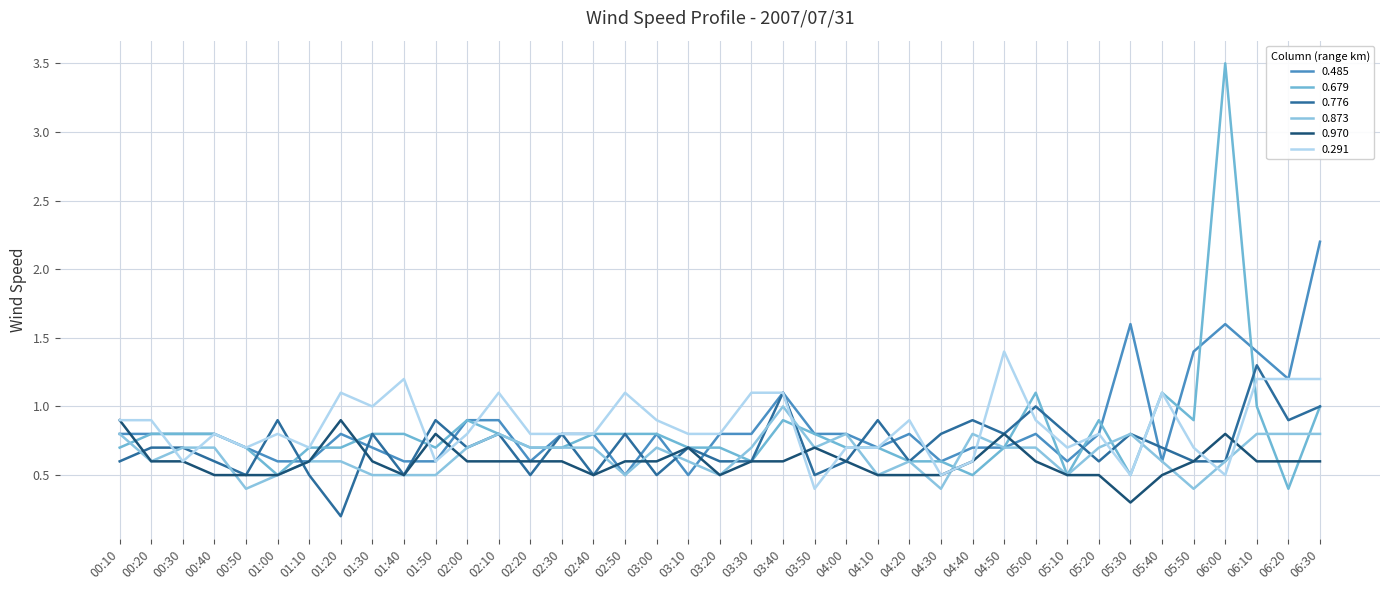

Reading left to right, list all the values displayed in this chart.

0.485: 00:10=0.8	00:20=0.8	00:30=0.8	00:40=0.8	00:50=0.7	01:00=0.6	01:10=0.6	01:20=0.8	01:30=0.7	01:40=0.6	01:50=0.6	02:00=0.9	02:10=0.9	02:20=0.6	02:30=0.8	02:40=0.8	02:50=0.5	03:00=0.8	03:10=0.5	03:20=0.8	03:30=0.8	03:40=1.1	03:50=0.8	04:00=0.8	04:10=0.7	04:20=0.8	04:30=0.6	04:40=0.7	04:50=0.7	05:00=0.8	05:10=0.6	05:20=0.8	05:30=1.6	05:40=0.6	05:50=1.4	06:00=1.6	06:10=1.4	06:20=1.2	06:30=2.2
0.679: 00:10=0.7	00:20=0.8	00:30=0.8	00:40=0.8	00:50=0.7	01:00=0.5	01:10=0.7	01:20=0.7	01:30=0.8	01:40=0.8	01:50=0.7	02:00=0.9	02:10=0.8	02:20=0.7	02:30=0.7	02:40=0.8	02:50=0.8	03:00=0.8	03:10=0.7	03:20=0.7	03:30=0.6	03:40=0.9	03:50=0.8	04:00=0.7	04:10=0.7	04:20=0.6	04:30=0.6	04:40=0.5	04:50=0.7	05:00=1.1	05:10=0.5	05:20=0.9	05:30=0.5	05:40=1.1	05:50=0.9	06:00=3.5	06:10=1.0	06:20=0.4	06:30=1.0
0.776: 00:10=0.6	00:20=0.7	00:30=0.7	00:40=0.6	00:50=0.5	01:00=0.9	01:10=0.5	01:20=0.2	01:30=0.8	01:40=0.5	01:50=0.9	02:00=0.7	02:10=0.8	02:20=0.5	02:30=0.8	02:40=0.5	02:50=0.8	03:00=0.5	03:10=0.7	03:20=0.6	03:30=0.6	03:40=1.1	03:50=0.5	04:00=0.6	04:10=0.9	04:20=0.6	04:30=0.8	04:40=0.9	04:50=0.8	05:00=1.0	05:10=0.8	05:20=0.6	05:30=0.8	05:40=0.7	05:50=0.6	06:00=0.6	06:10=1.3	06:20=0.9	06:30=1.0
0.873: 00:10=0.8	00:20=0.6	00:30=0.7	00:40=0.7	00:50=0.4	01:00=0.5	01:10=0.6	01:20=0.6	01:30=0.5	01:40=0.5	01:50=0.5	02:00=0.7	02:10=0.8	02:20=0.7	02:30=0.7	02:40=0.7	02:50=0.5	03:00=0.7	03:10=0.6	03:20=0.5	03:30=0.7	03:40=1.0	03:50=0.7	04:00=0.8	04:10=0.5	04:20=0.6	04:30=0.4	04:40=0.8	04:50=0.7	05:00=0.7	05:10=0.5	05:20=0.7	05:30=0.8	05:40=0.6	05:50=0.4	06:00=0.6	06:10=0.8	06:20=0.8	06:30=0.8
0.970: 00:10=0.9	00:20=0.6	00:30=0.6	00:40=0.5	00:50=0.5	01:00=0.5	01:10=0.6	01:20=0.9	01:30=0.6	01:40=0.5	01:50=0.8	02:00=0.6	02:10=0.6	02:20=0.6	02:30=0.6	02:40=0.5	02:50=0.6	03:00=0.6	03:10=0.7	03:20=0.5	03:30=0.6	03:40=0.6	03:50=0.7	04:00=0.6	04:10=0.5	04:20=0.5	04:30=0.5	04:40=0.6	04:50=0.8	05:00=0.6	05:10=0.5	05:20=0.5	05:30=0.3	05:40=0.5	05:50=0.6	06:00=0.8	06:10=0.6	06:20=0.6	06:30=0.6
0.291: 00:10=0.9	00:20=0.9	00:30=0.6	00:40=0.8	00:50=0.7	01:00=0.8	01:10=0.7	01:20=1.1	01:30=1.0	01:40=1.2	01:50=0.6	02:00=0.8	02:10=1.1	02:20=0.8	02:30=0.8	02:40=0.8	02:50=1.1	03:00=0.9	03:10=0.8	03:20=0.8	03:30=1.1	03:40=1.1	03:50=0.4	04:00=0.7	04:10=0.7	04:20=0.9	04:30=0.5	04:40=0.6	04:50=1.4	05:00=0.9	05:10=0.7	05:20=0.8	05:30=0.5	05:40=1.1	05:50=0.7	06:00=0.5	06:10=1.2	06:20=1.2	06:30=1.2